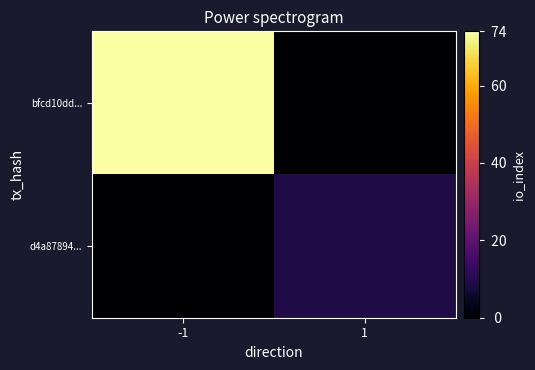

Reading right to left, what are all the values shown in this chart?

bfcd10dd...: 1=0	-1=74
d4a87894...: 1=9	-1=0